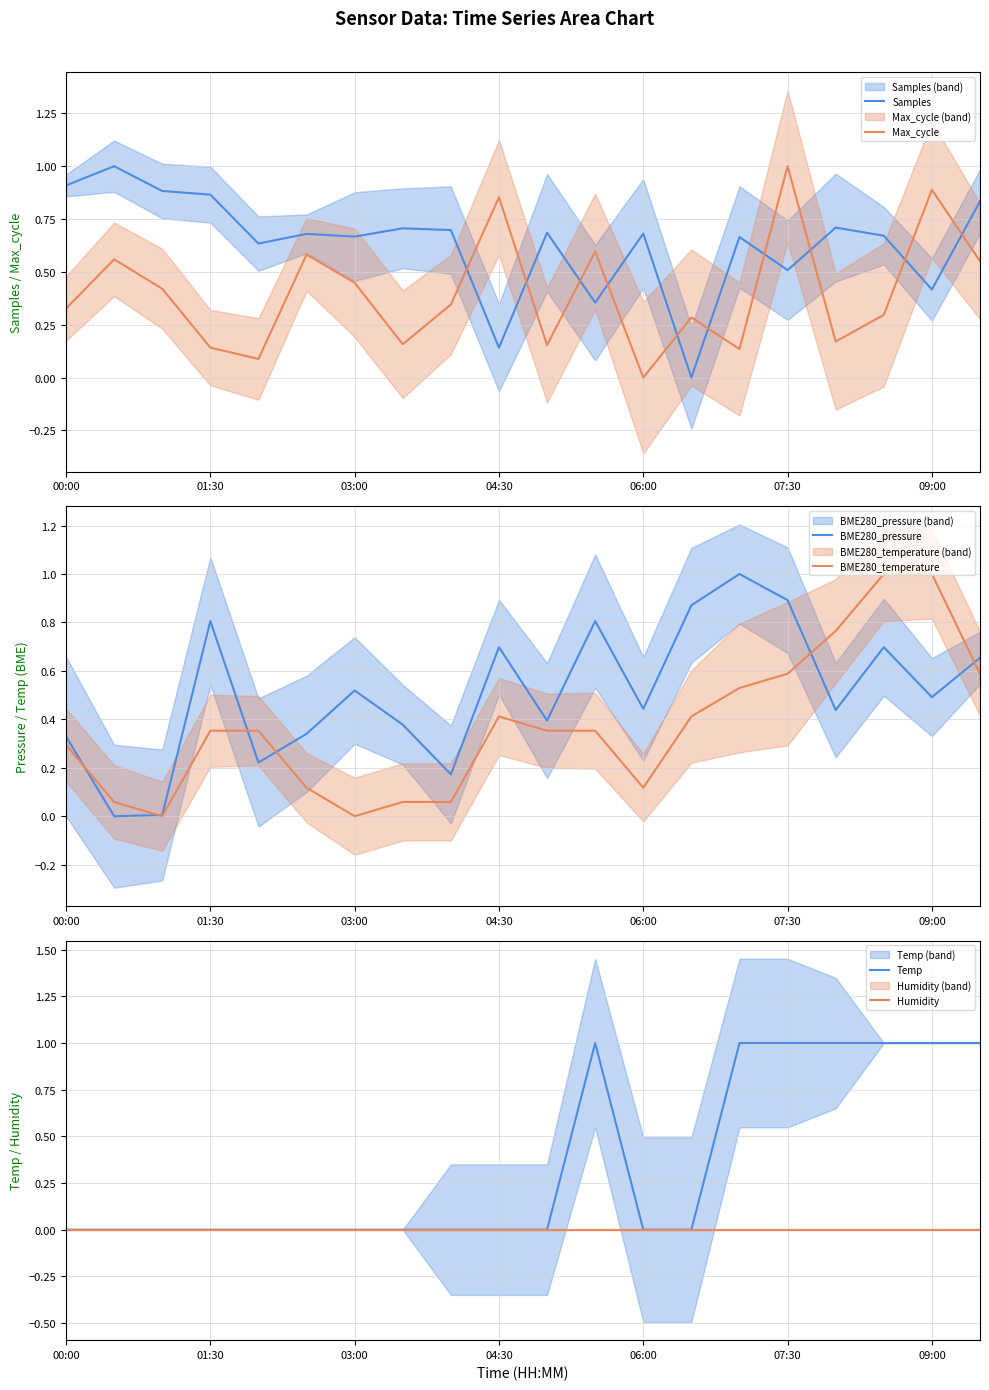

Count the number of categories in the chart.

20